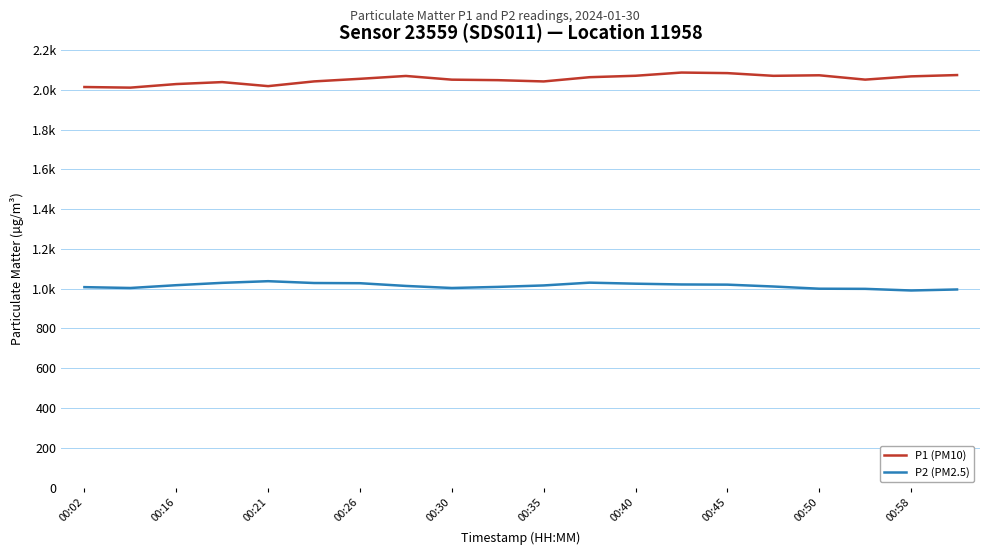

Rank the series by their maximum value, from highest to lowest.

P1 (PM10), P2 (PM2.5)